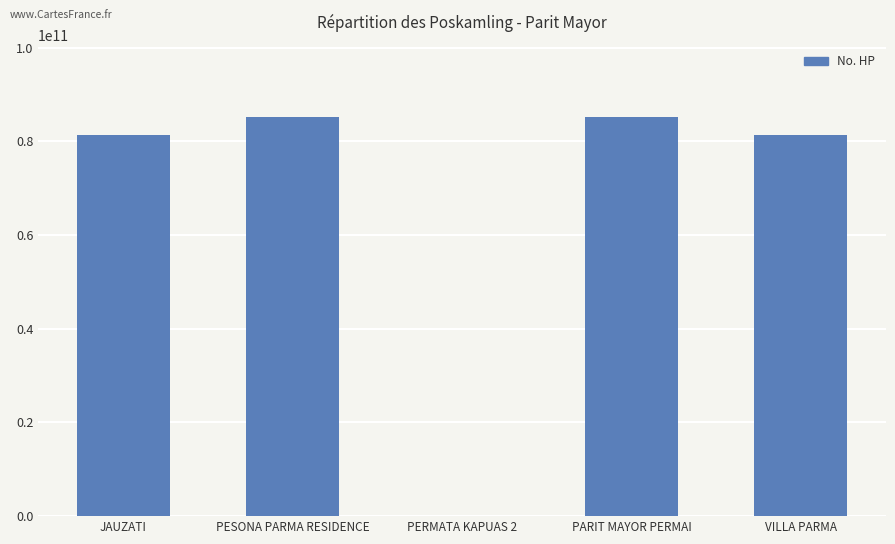

How many categories are shown in the chart?

5